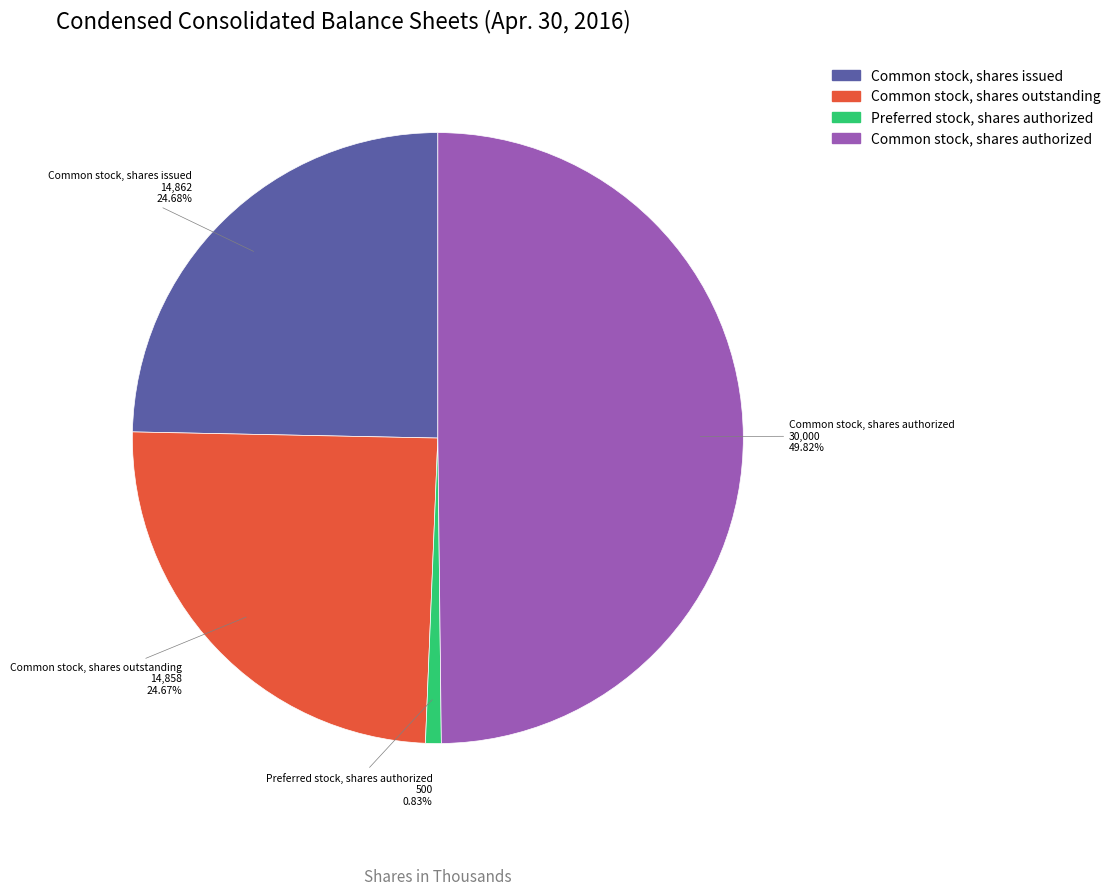

What is the ratio of the value at Common stock, shares outstanding to the value at Preferred stock, shares authorized?

29.7